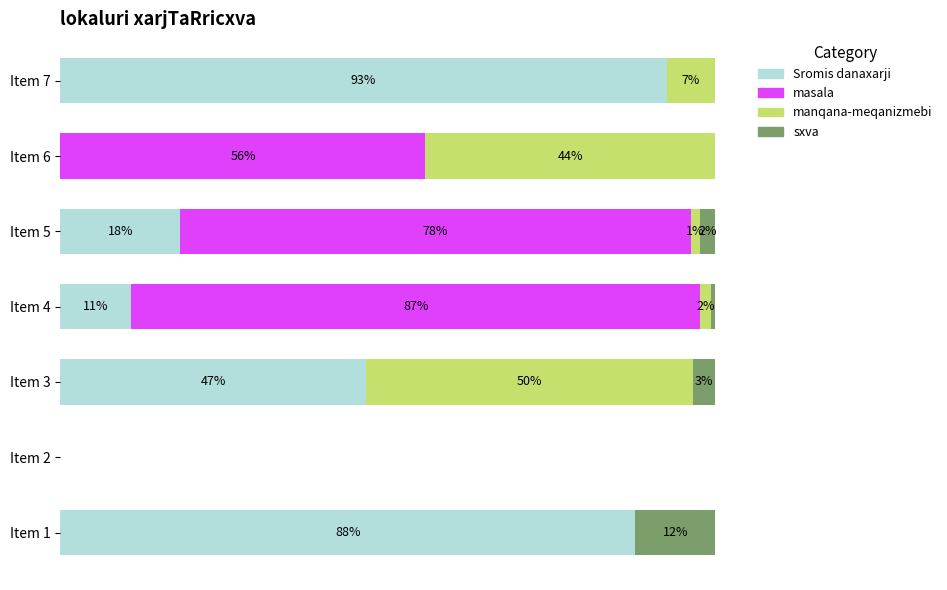

What are all the series names shown in the legend?

Sromis danaxarji, masala, manqana-meqanizmebi, sxva